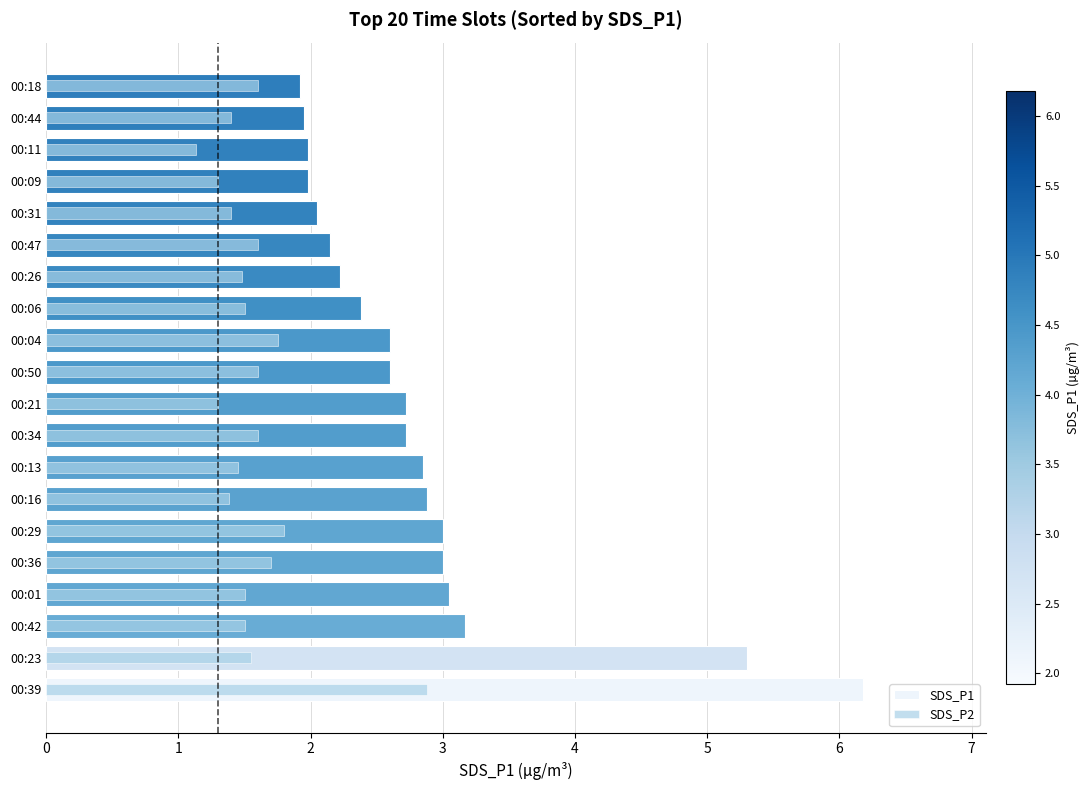

At how many categories does at least one series exceed 1?

20